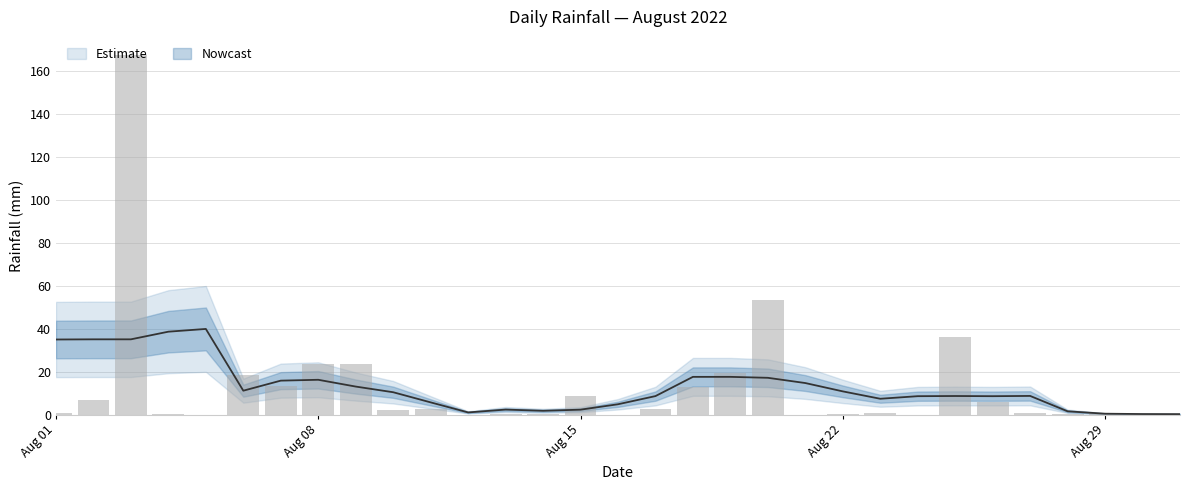

Does the chart contain stacked bars?

No